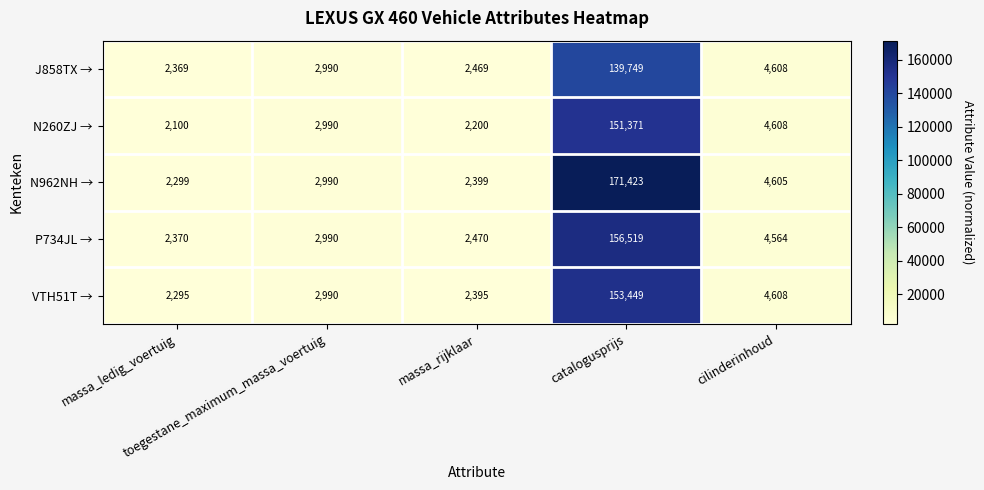

What is the average value of the VTH51T → series?

33147